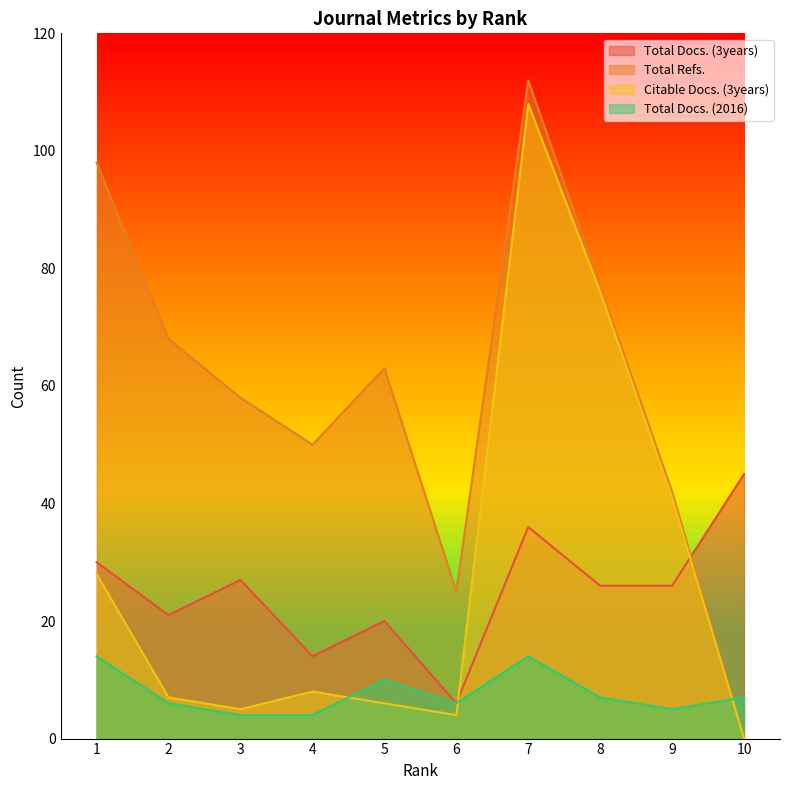

True or false: Total Docs. (2016) and Citable Docs. (3years) cross at least once.

True